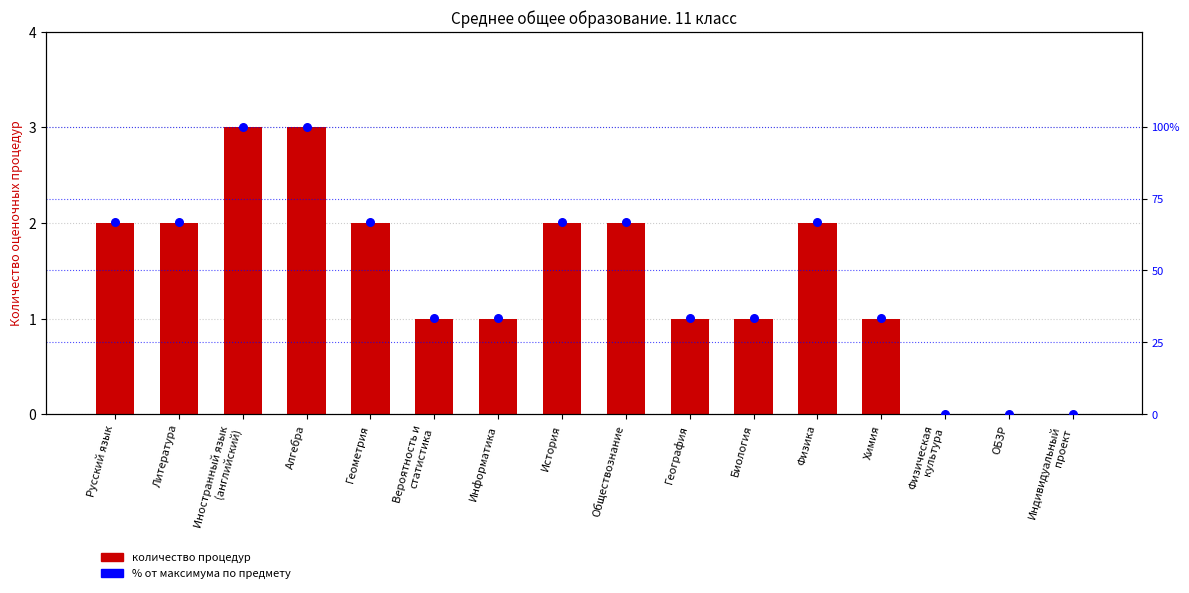

At which category is the sum across all series the highest?

Иностранный язык
(английский)